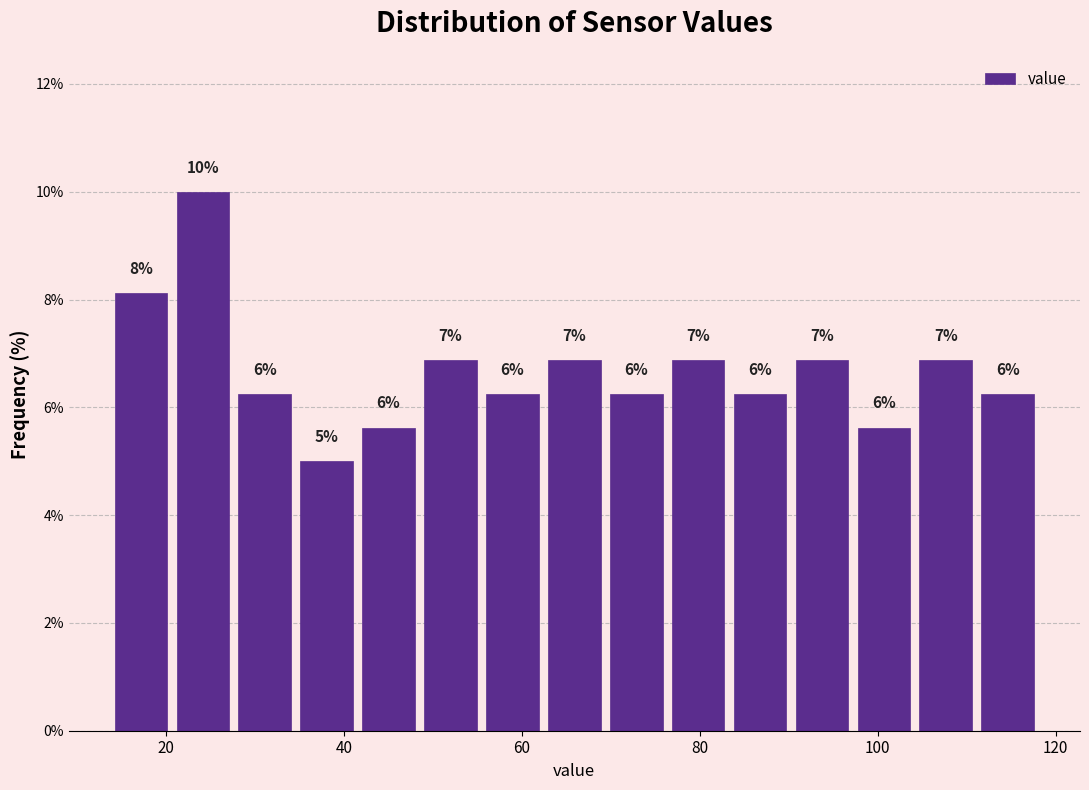

Read against the x-axis, roughly where is the centre of the tallest bar?

24